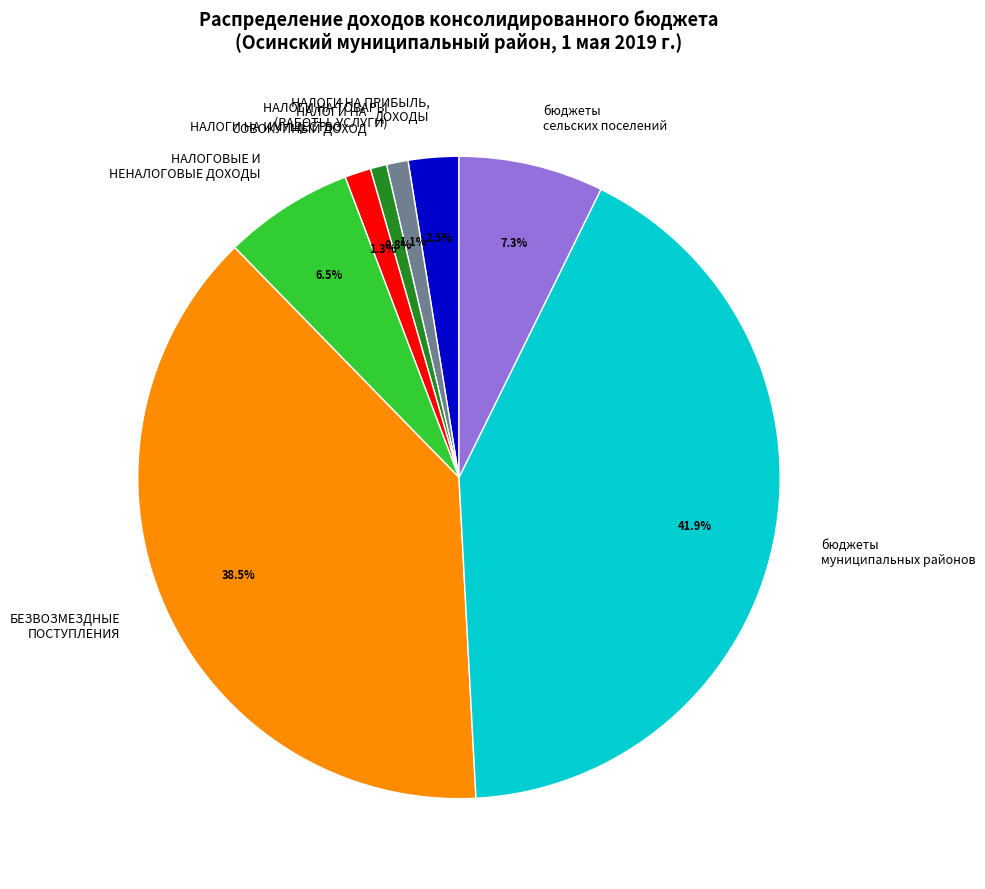

Does бюджеты сельских поселений represent more than half of the total?

No